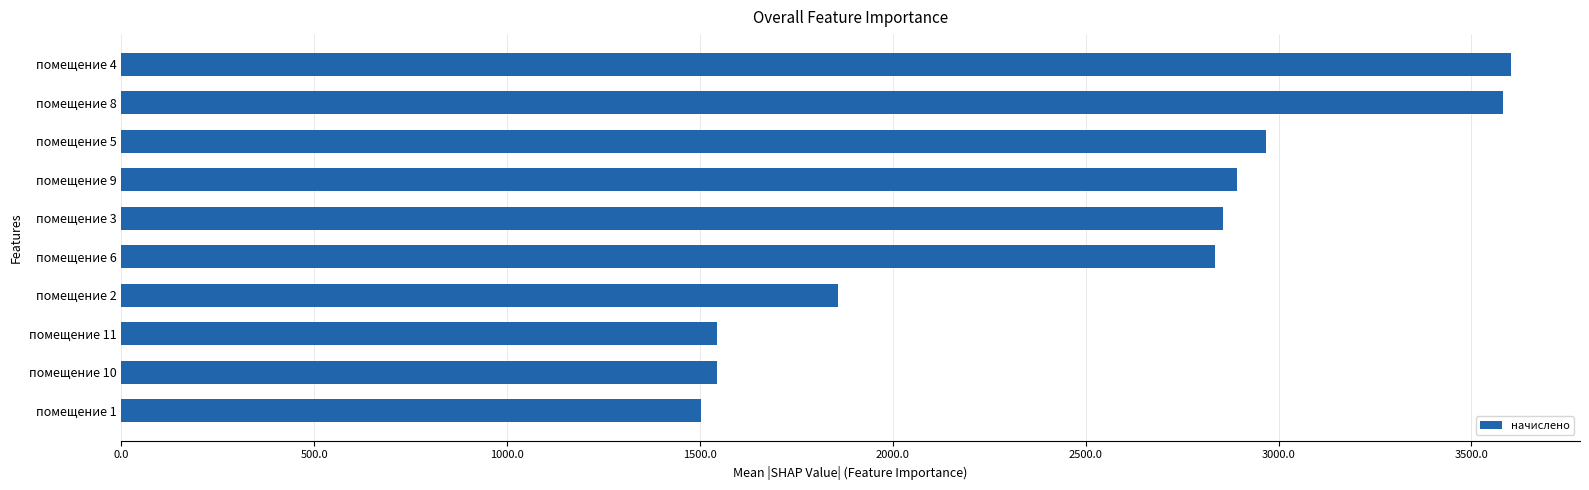

What is the change in value from помещение 2 to помещение 8?

+1723.7